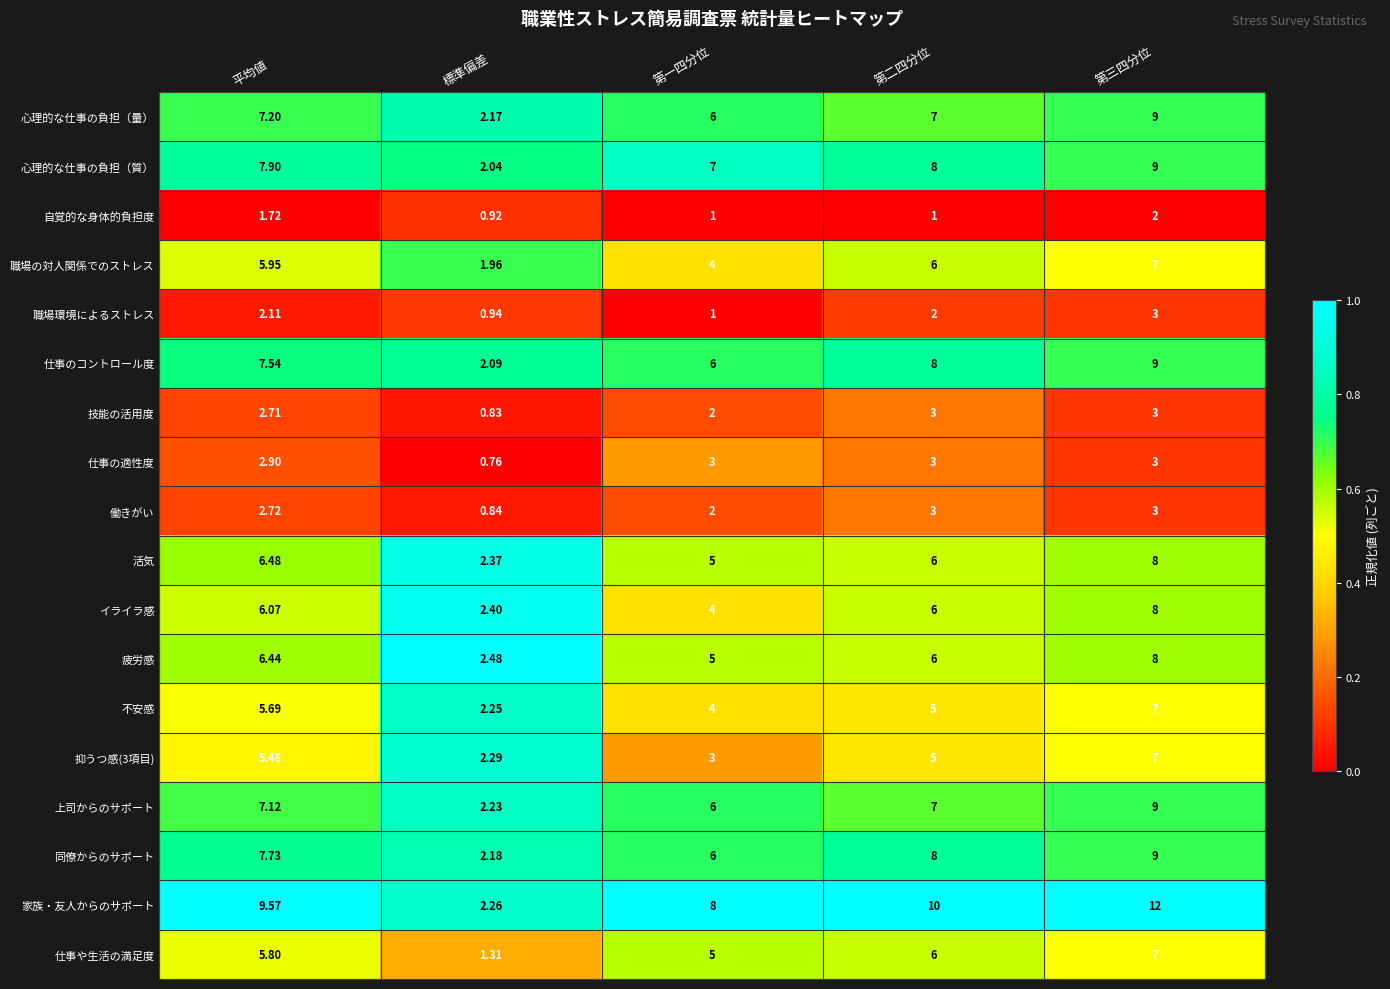

Rank the categories by 職場の対人関係でのストレス value from highest to lowest.

第三四分位, 第二四分位, 平均値, 第一四分位, 標準偏差